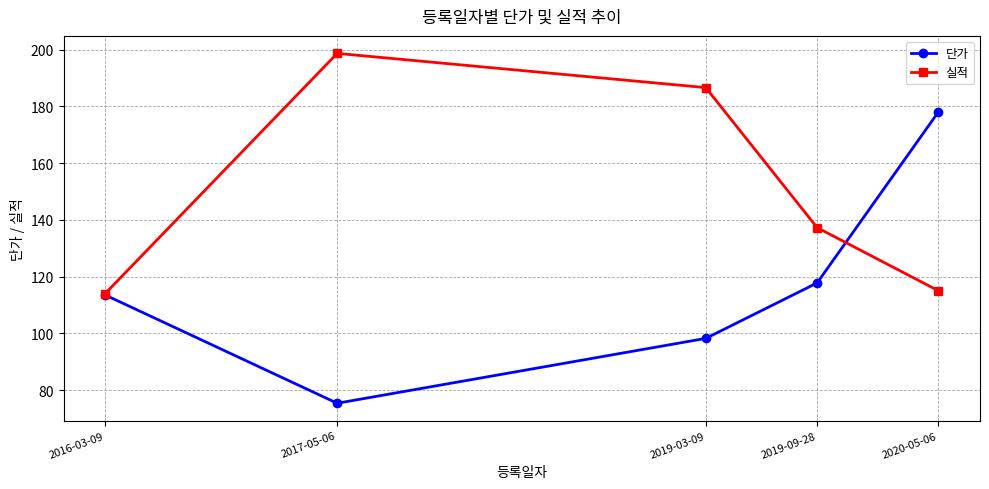

Where does the 실적 series first go above 137?

2017-05-06